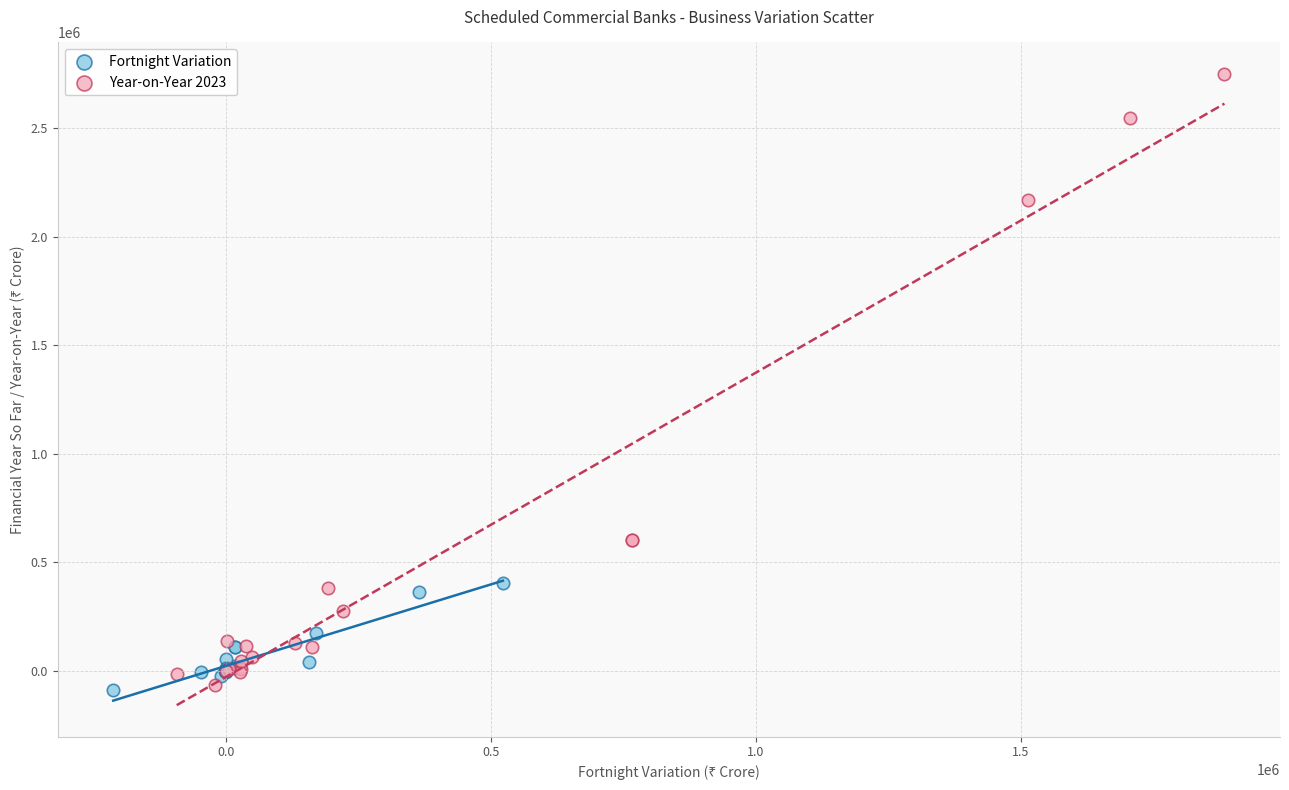

Which series reaches the maximum Y coordinate?

Year-on-Year 2023